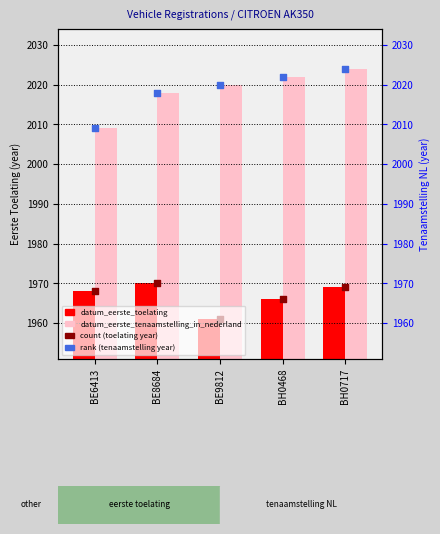

Which series reaches the maximum Y coordinate?

datum_eerste_tenaamstelling_in_nederland